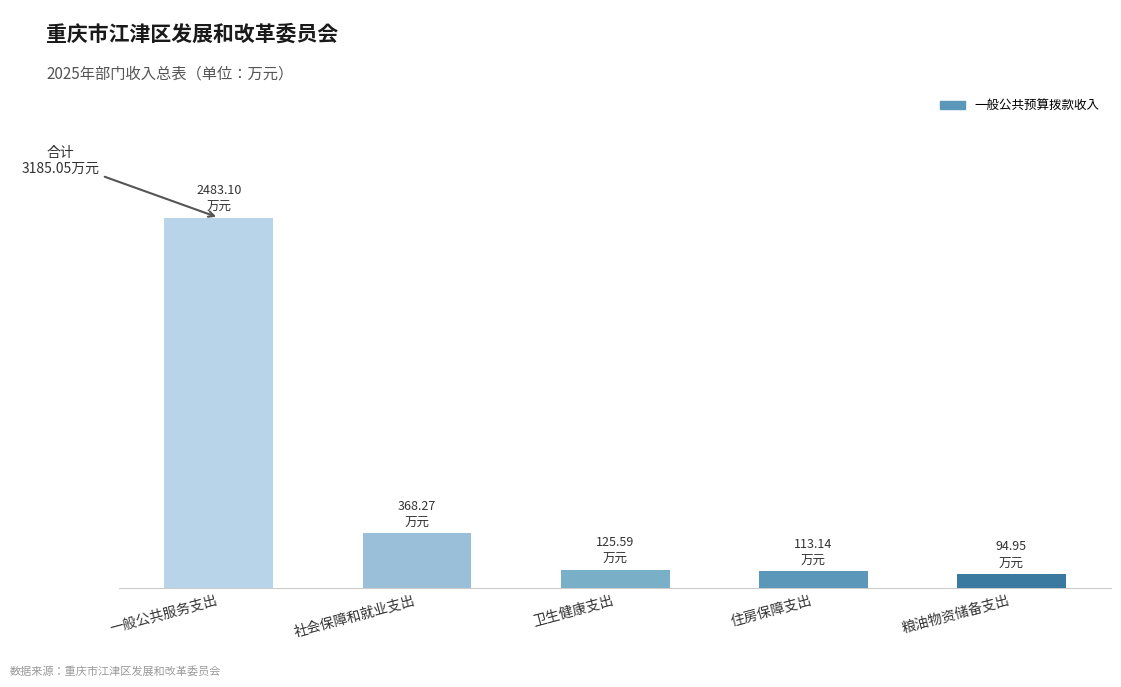

Is it true that the value at 一般公共服务支出 is 3745.4?

False